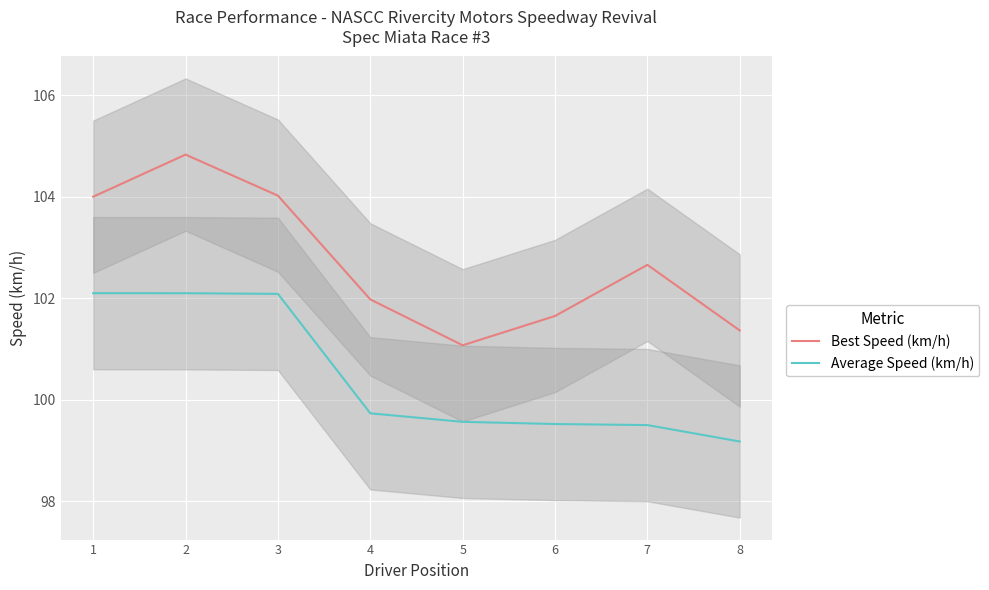

Reading left to right, transcribe all the data shown in this chart.

Best Speed (km/h): 104.0	104.8	104.0	102.0	101.1	101.6	102.7	101.4
Average Speed (km/h): 102.1	102.1	102.1	99.7	99.6	99.5	99.5	99.2